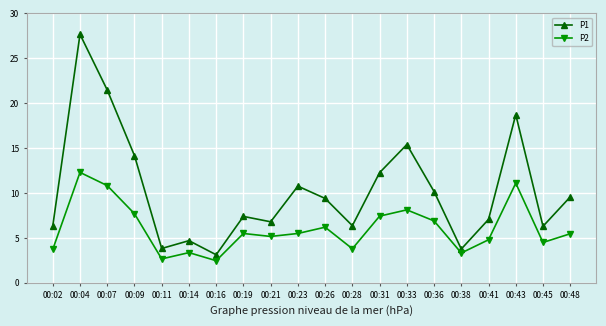

In P2, how many points are lower than both neighbors (excluding endpoints)?

6